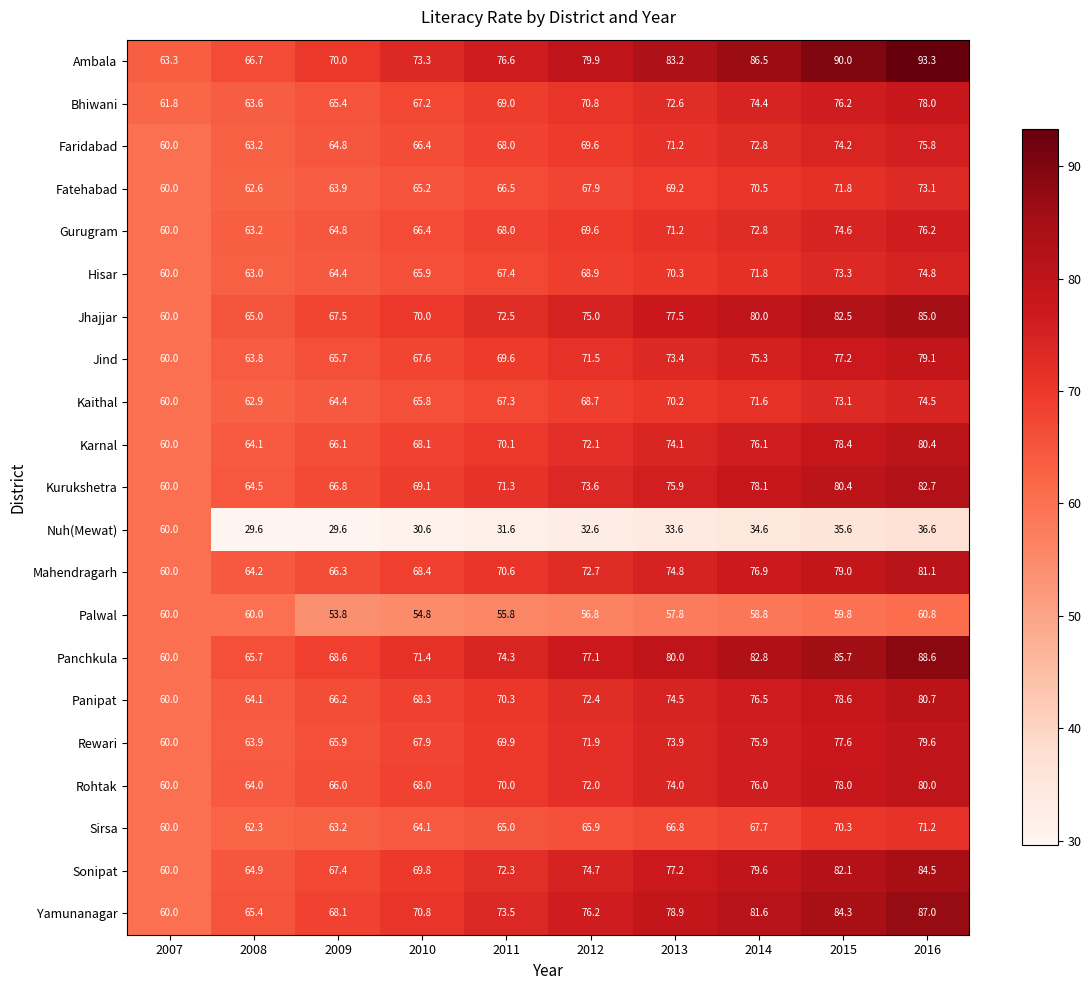

Which label corresponds to the largest value in the chart?

2016